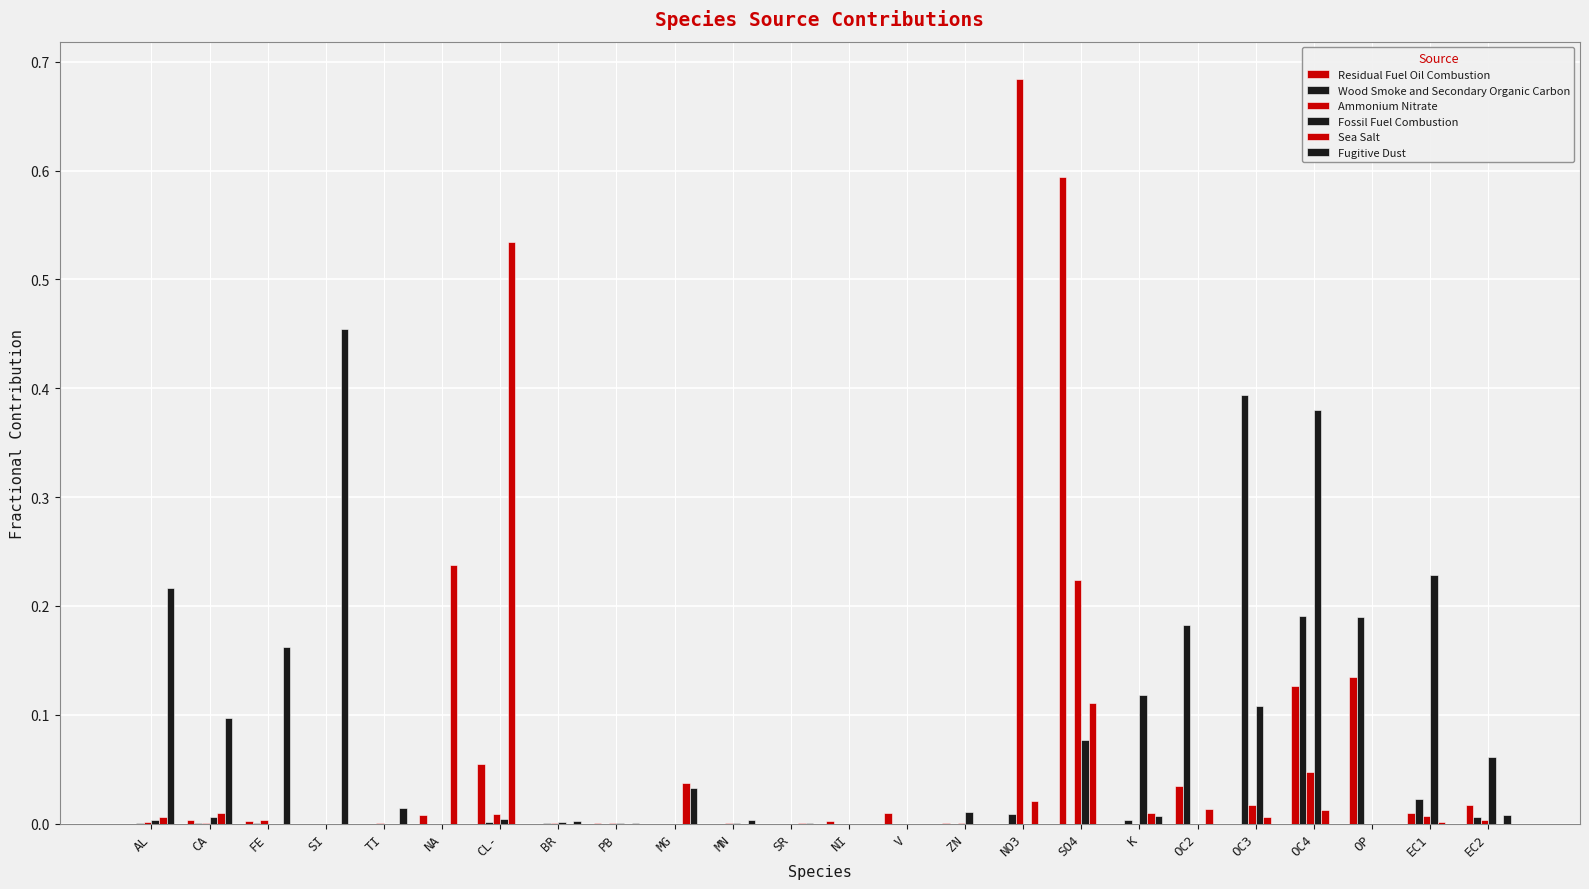

What is the greatest value displayed?

0.7